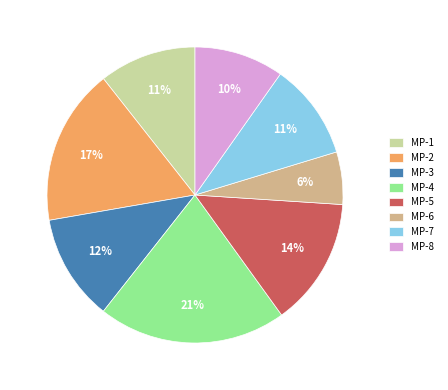

Does MP-7 represent more than half of the total?

No